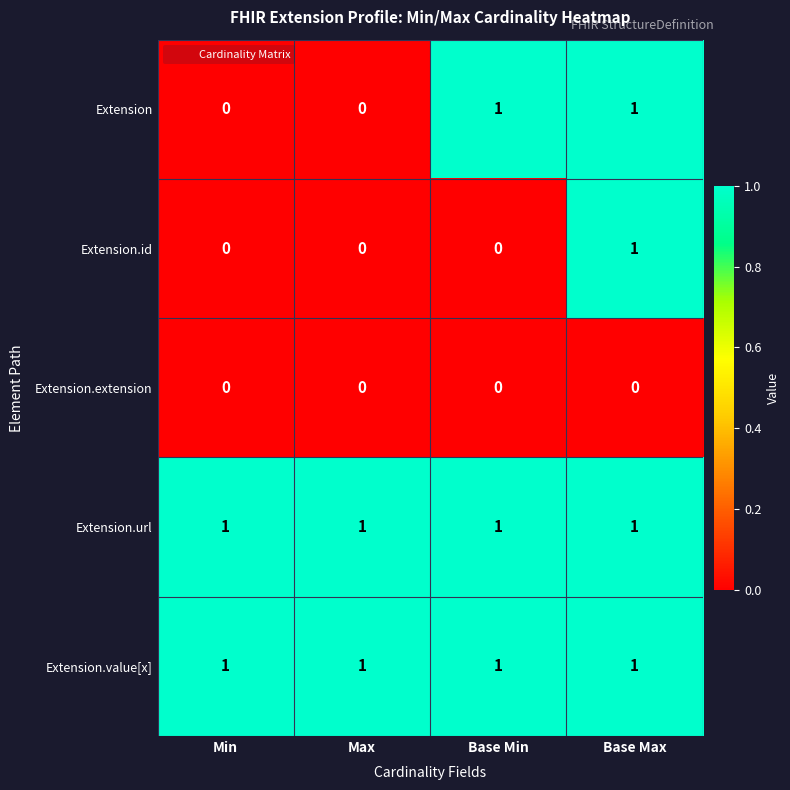

What is the sum of all Extension.url values?

4